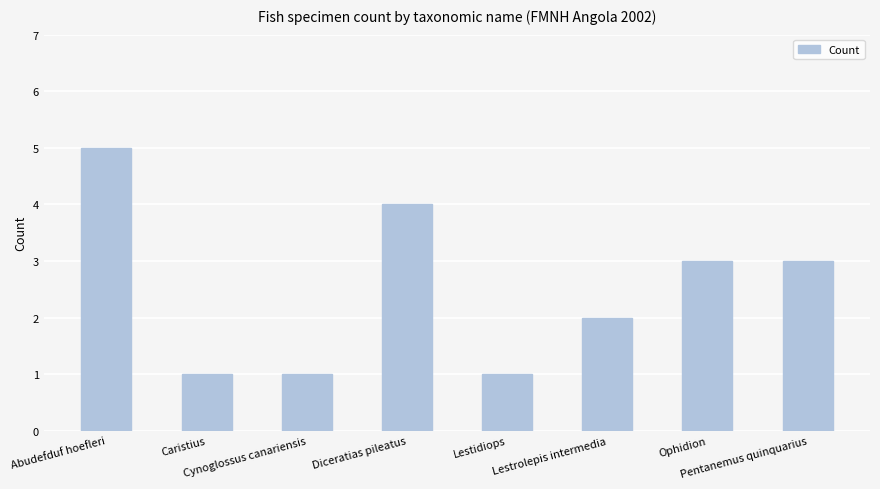

How many distinct data groups are displayed?

1